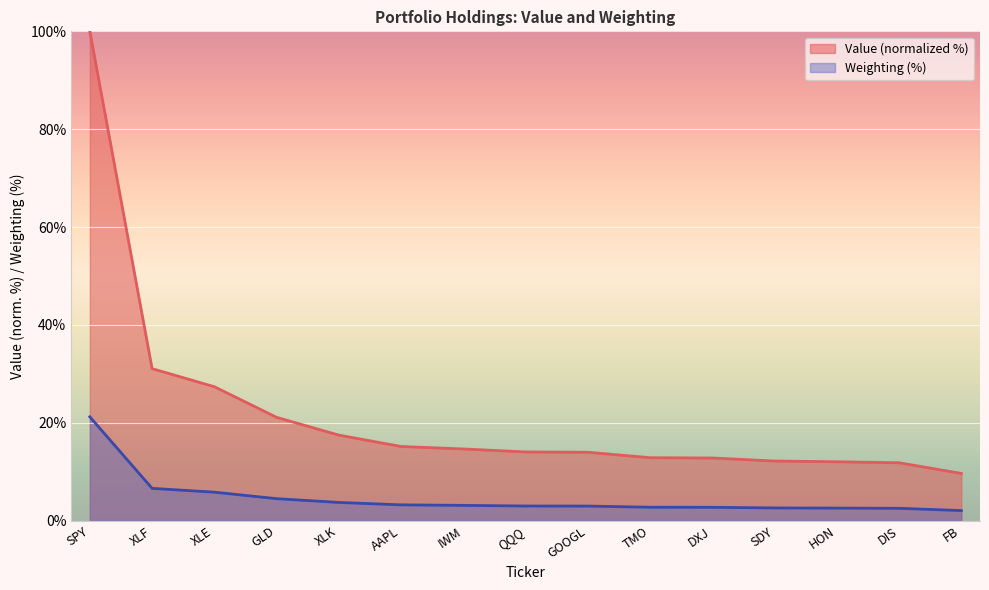

What is the value of the Value point at the 10th from the left?

12.8